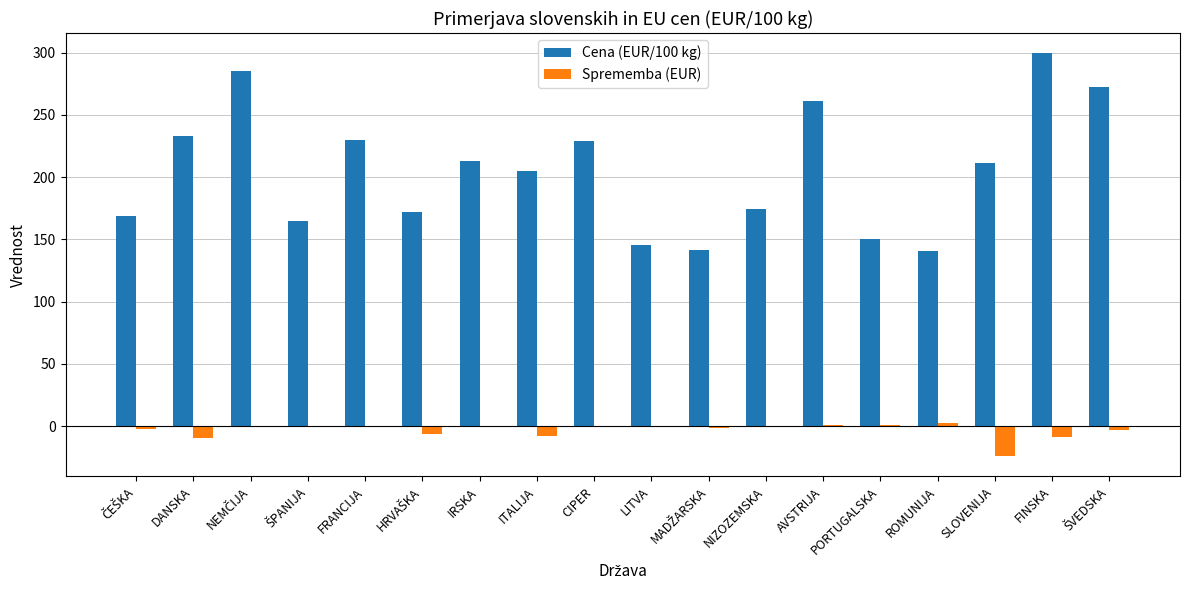

What is the average value of the Sprememba (EUR) series?

-3.4